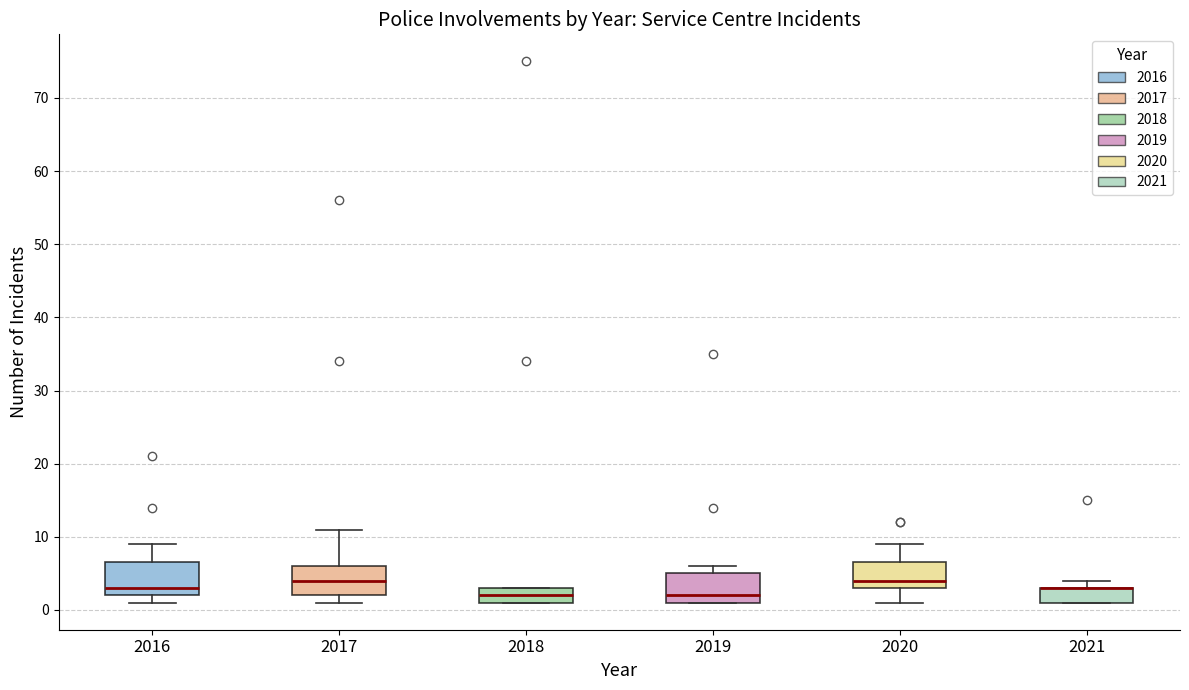

Reading left to right, read every box against the y-axis: the position of its median line, the range the box covers, and the ends of its whiskers. The values are not printed on the chart, so give them approximately, as read against the axis.

2016: median 3, box 2 to 7, whiskers 1 to 9
2017: median 4, box 2 to 6, whiskers 1 to 11
2018: median 2, box 1 to 3, whiskers 1 to 3
2019: median 2, box 1 to 5, whiskers 1 to 6
2020: median 4, box 3 to 7, whiskers 1 to 9
2021: median 3 (drawn on the box's upper edge), box 1 to 3, whiskers 1 to 4